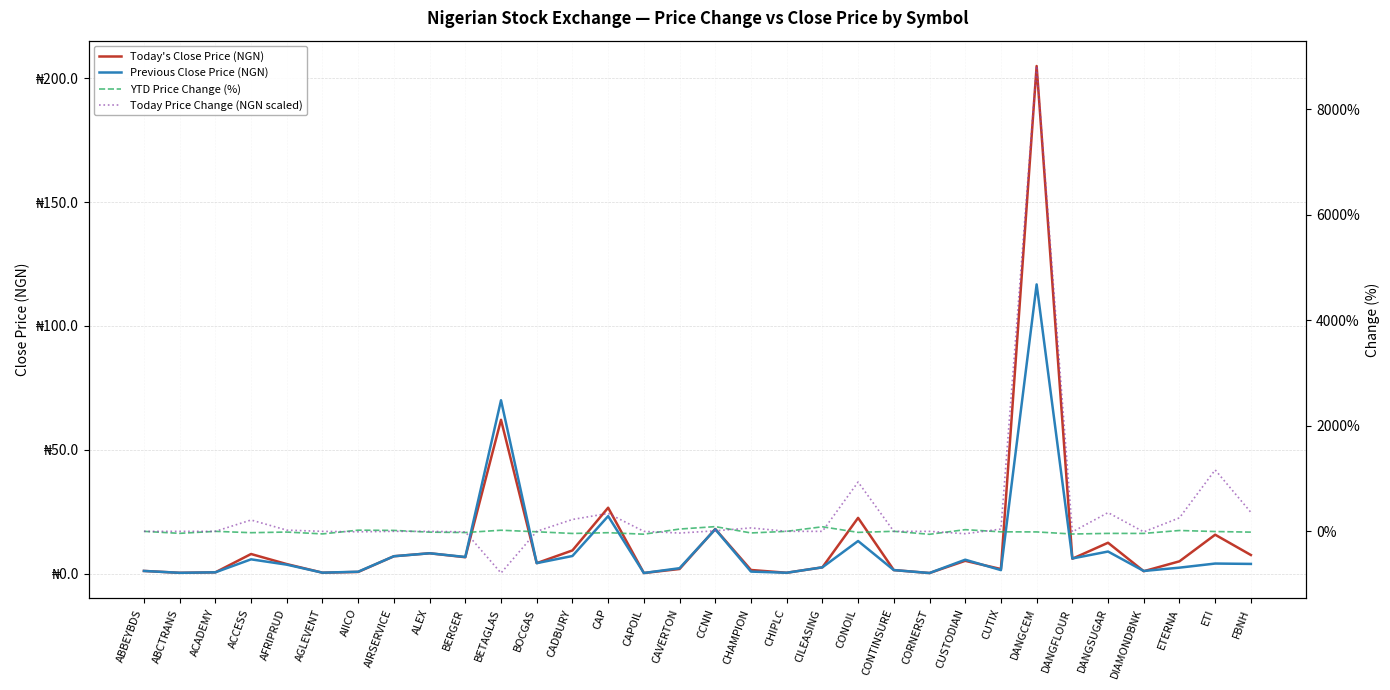

Rank the series at AFRIPRUD from lowest to highest value.

YTD Price Change (%), Previous Close Price (NGN), Today's Close Price (NGN), Today Price Change (NGN scaled)